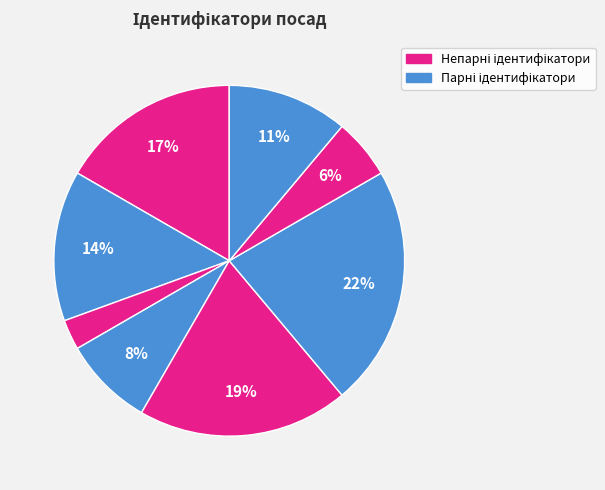

How many segments does this pie chart have?

8